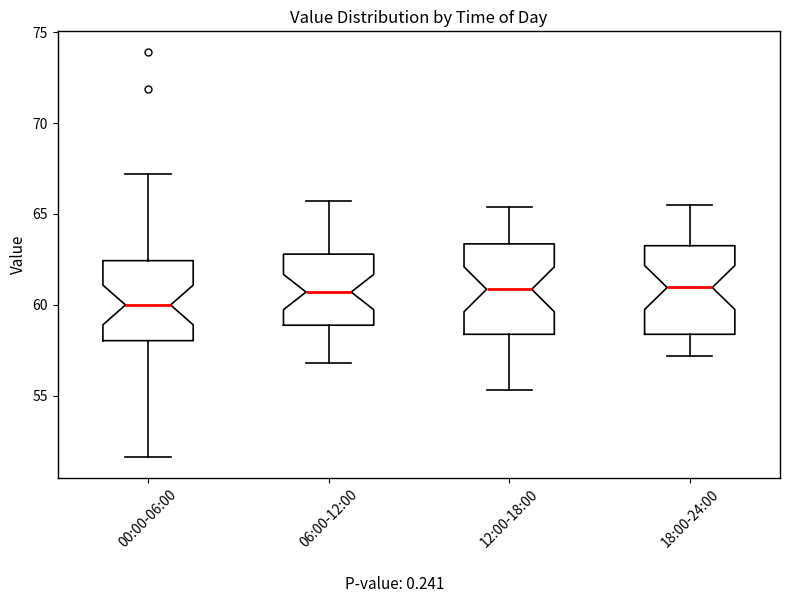

Reading left to right, read every box against the y-axis: the position of its median line, the range the box covers, and the ends of its whiskers. The values are not printed on the chart, so give them approximately, as read against the axis.

00:00-06:00: median 60.0, box 58.0 to 62.5, whiskers 51.5 to 67.0
06:00-12:00: median 60.5, box 59.0 to 63.0, whiskers 57.0 to 65.5
12:00-18:00: median 61.0, box 58.5 to 63.5, whiskers 55.5 to 65.5
18:00-24:00: median 61.0, box 58.5 to 63.5, whiskers 57.0 to 65.5